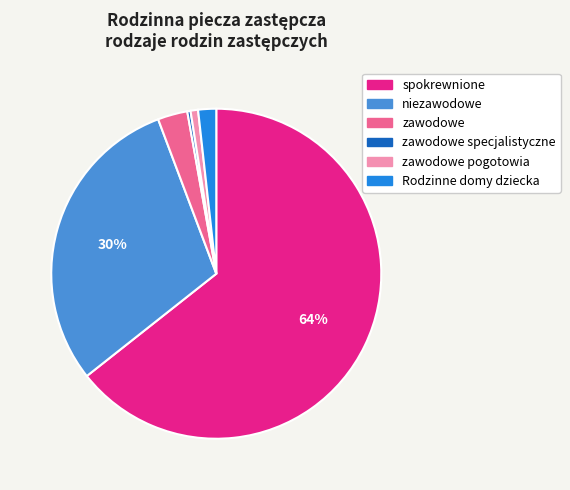

How many segments does this pie chart have?

6